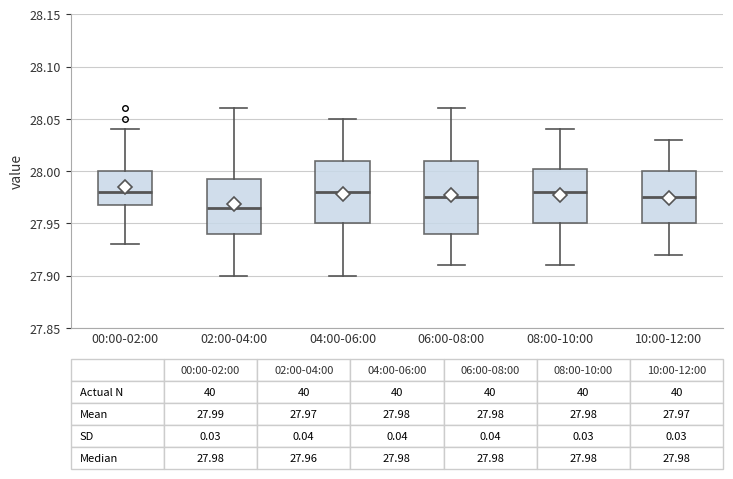

Comparing the boxes themselves (not the whiskers), which one is the tallest?

06:00-08:00